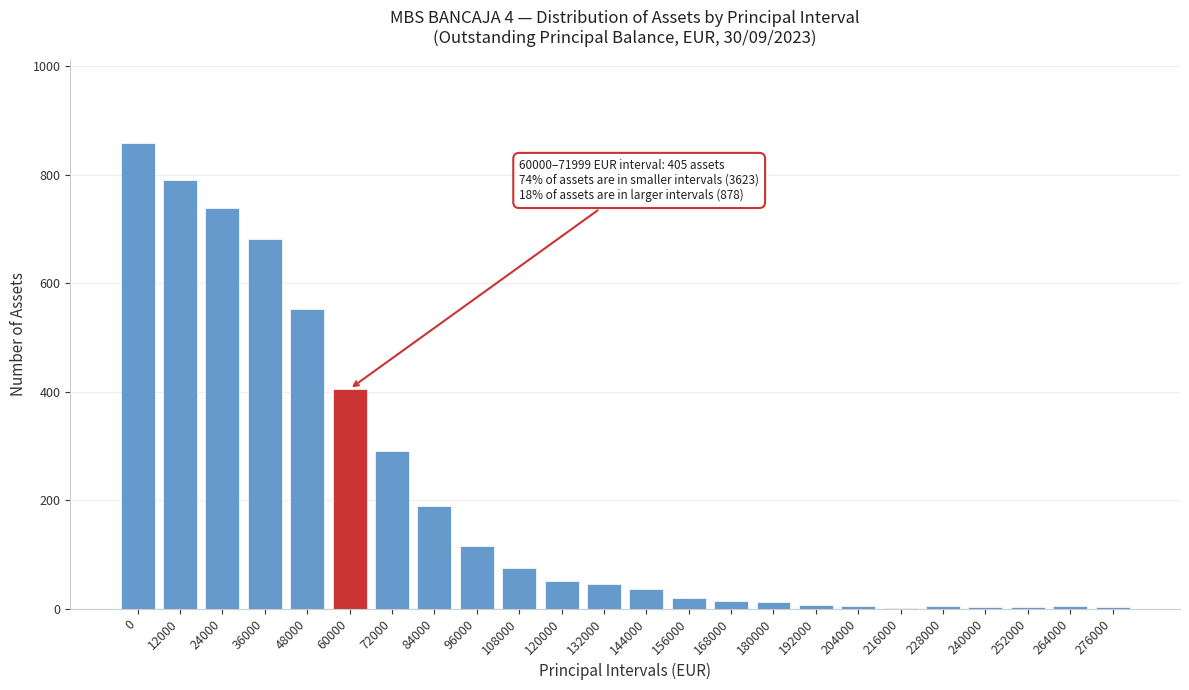

What is the change in value from 72000 to 132000?

-245